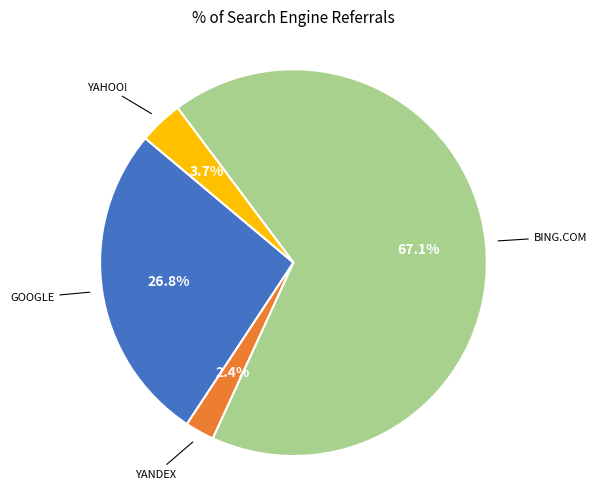

Does any single category account for the majority?

Yes